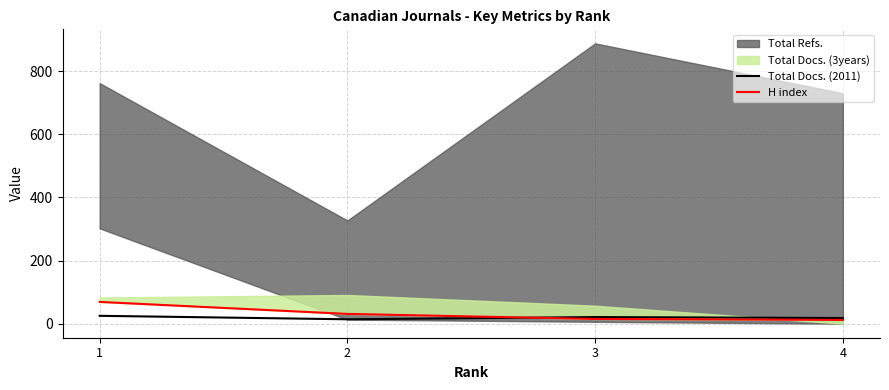

At which category is the sum across all series the highest?

1